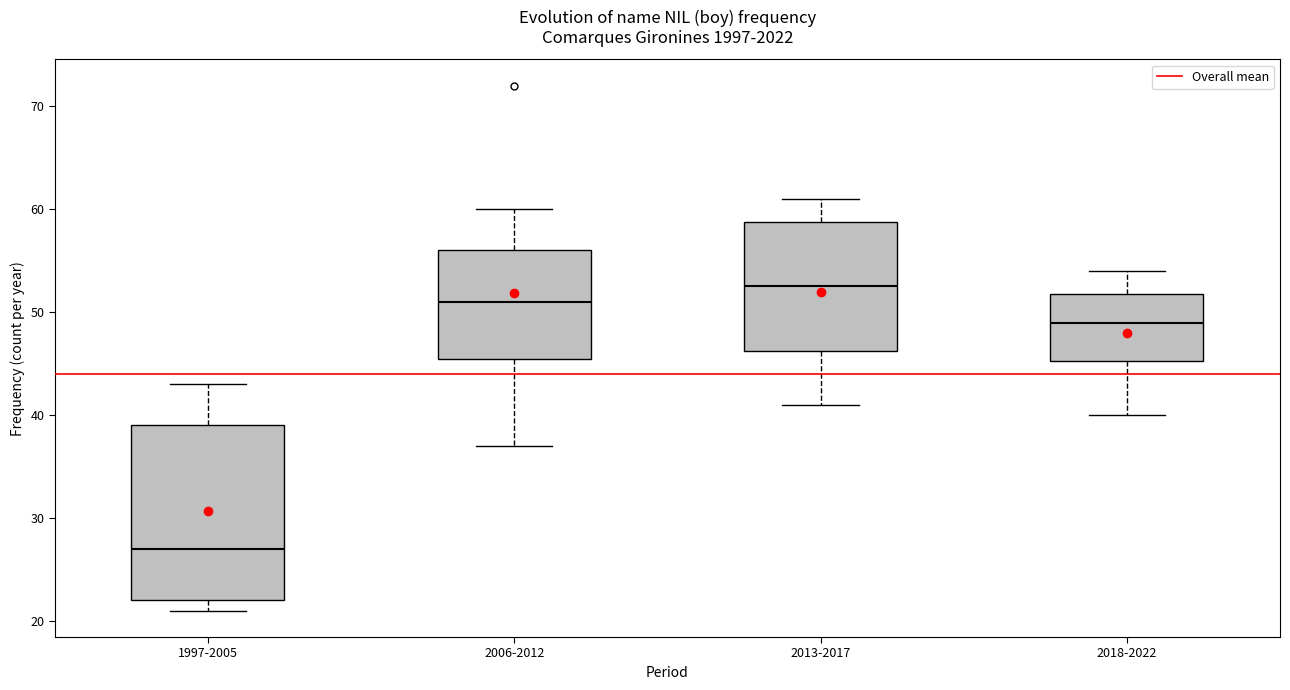

Which box's median line is the lowest?

1997-2005